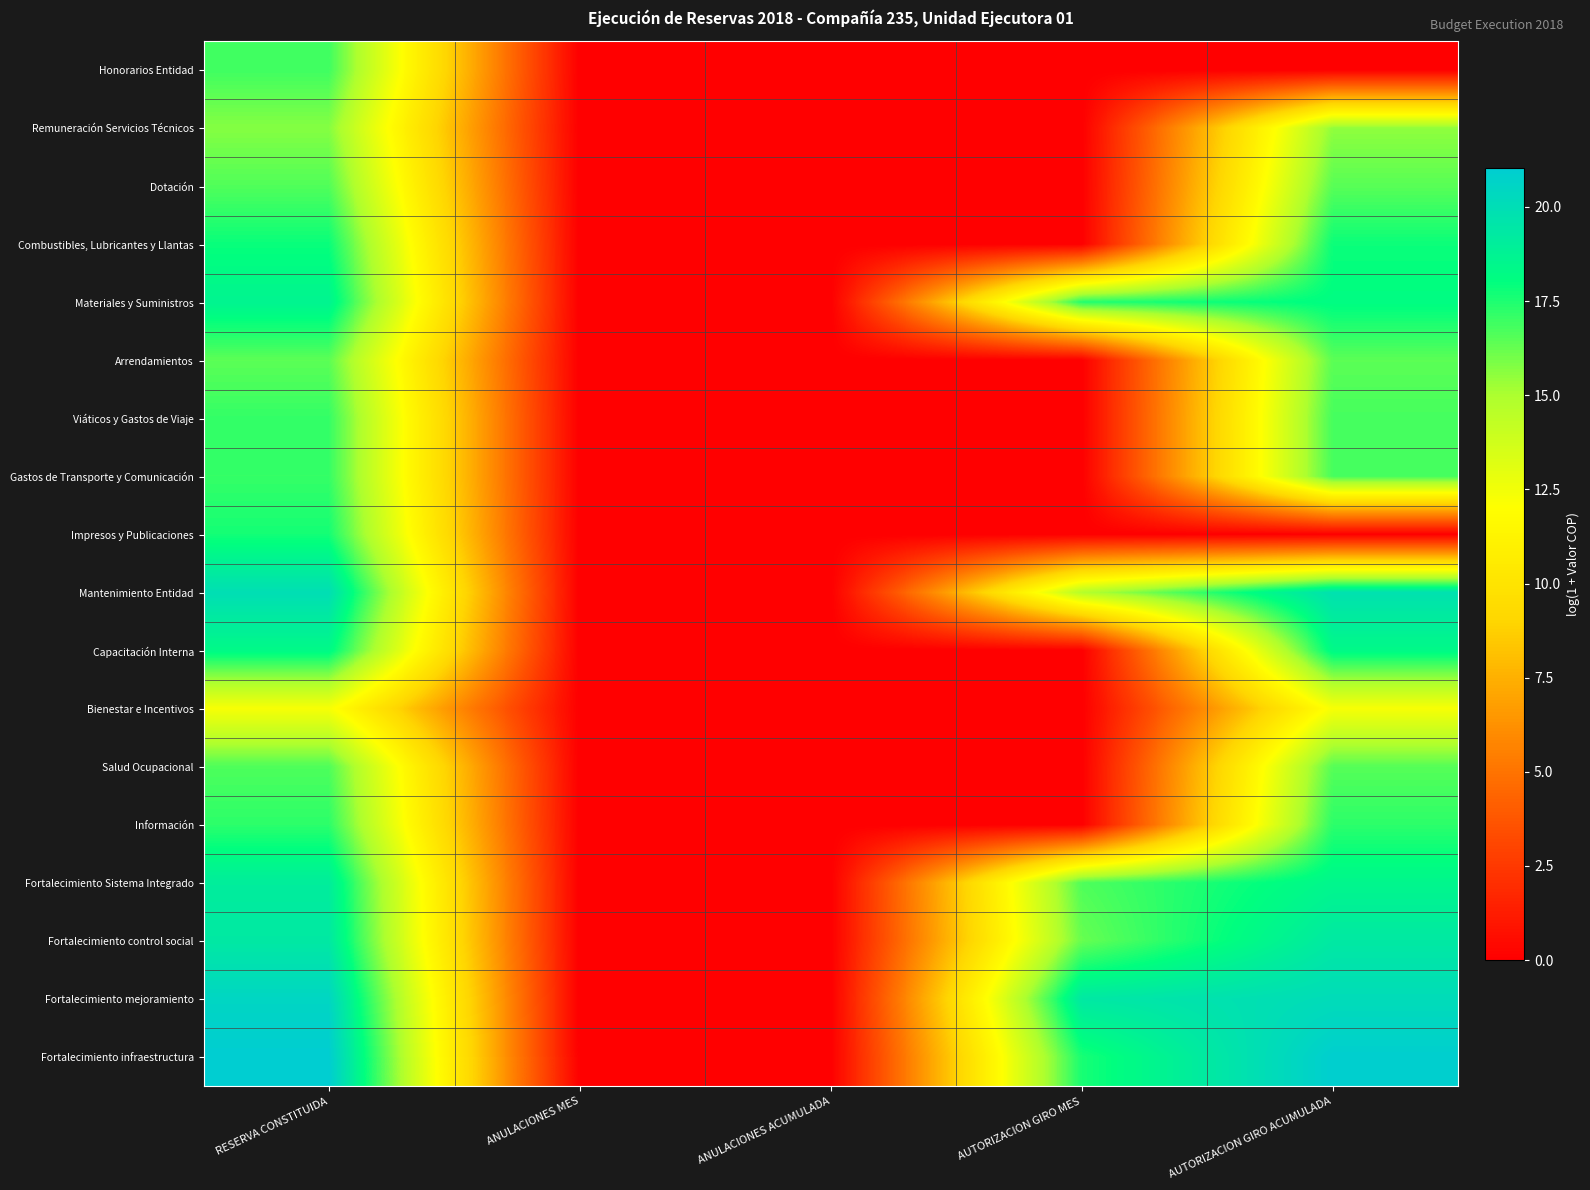

Which category has the lowest value across all series?

ANULACIONES MES